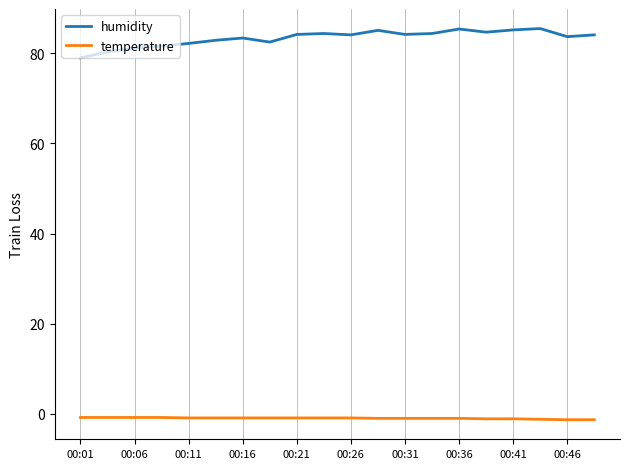

What are all the series names shown in the legend?

humidity, temperature